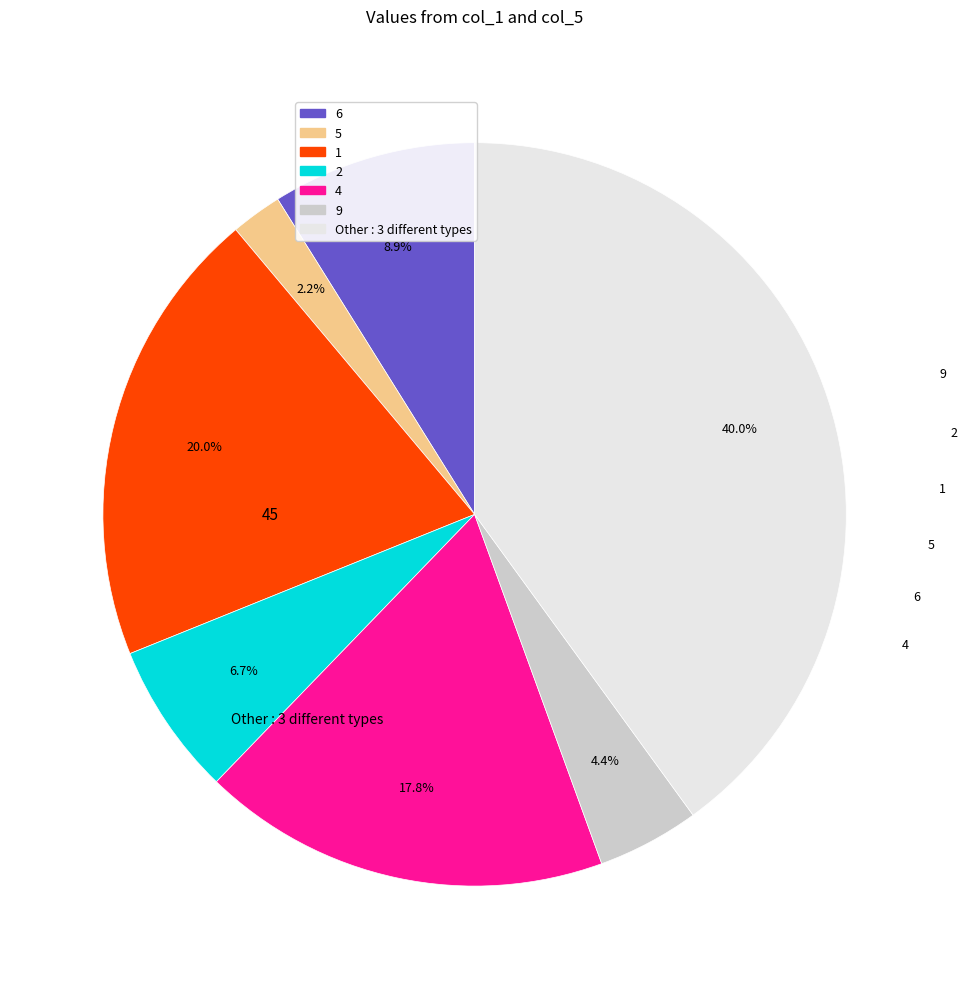

Is there any slice that represents more than half of the pie?

No